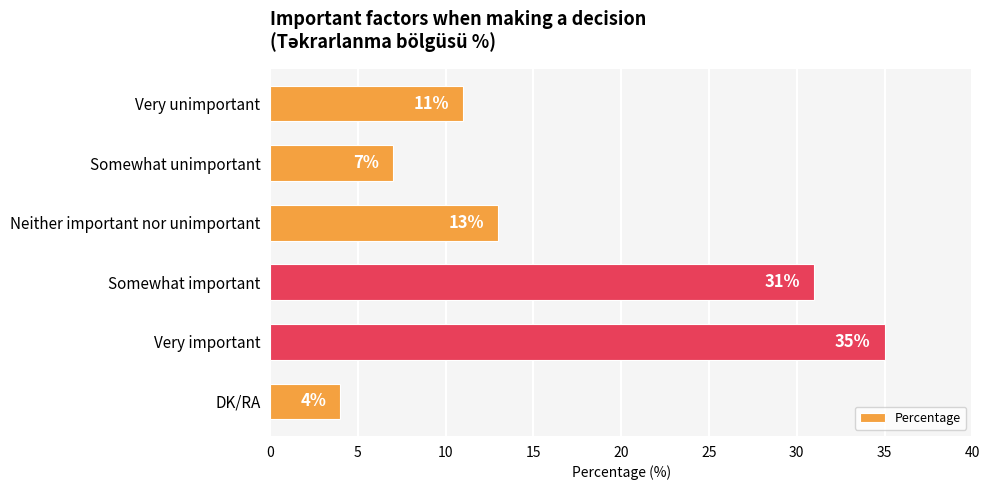

What is the sum of all values?

101